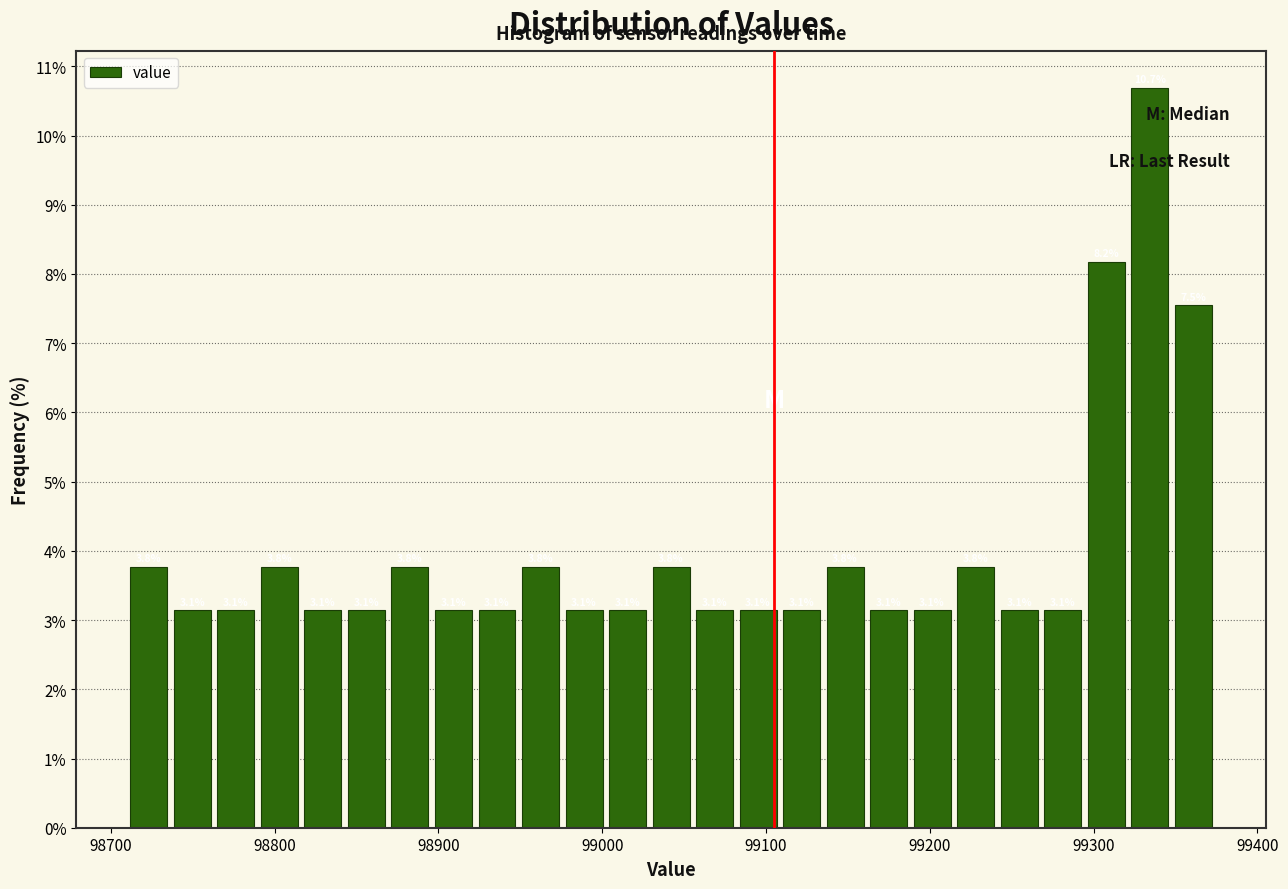

Around what value on the x-axis is the tallest bar? Give the approximate position of its centre, as read against the axis.

99330